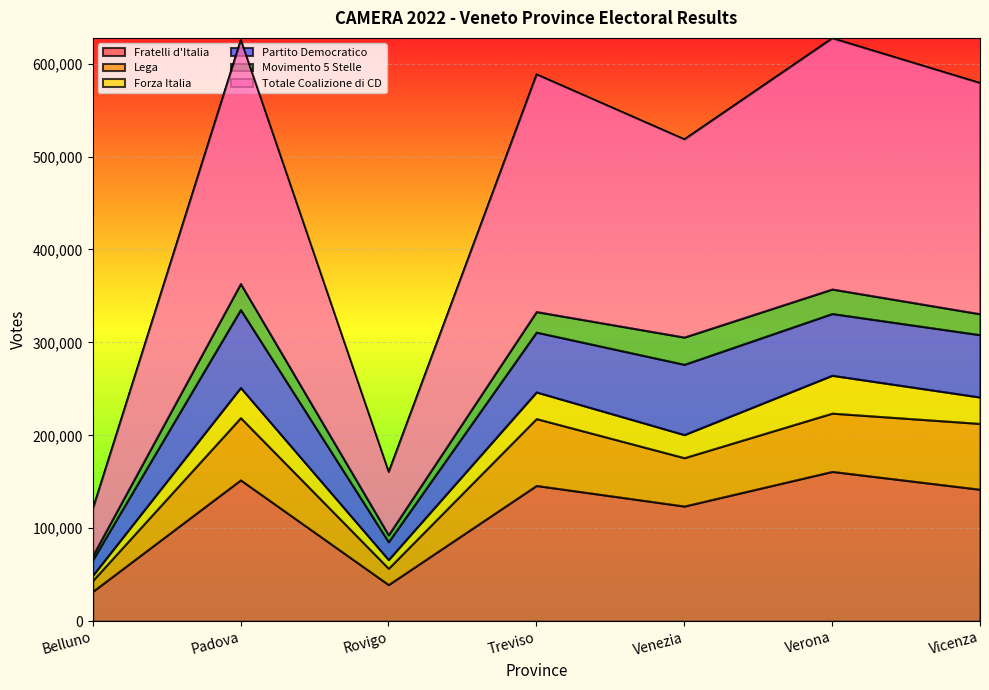

What is the highest value of the Fratelli d'Italia series?

161096